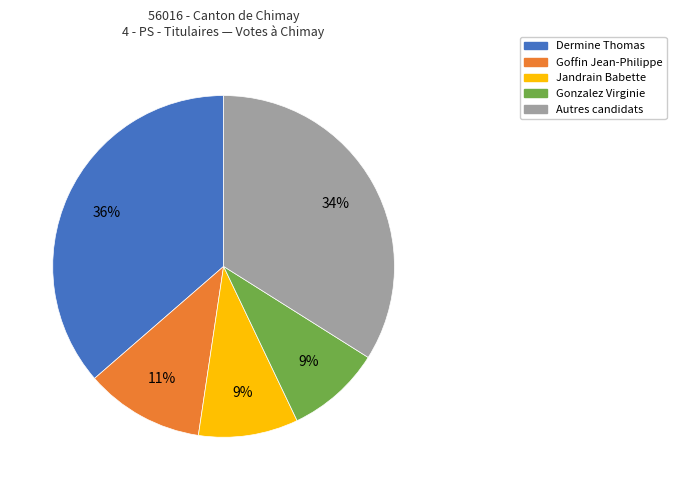

To the nearest percent, what is the difference between the largest and smallest slice percentages?

27%